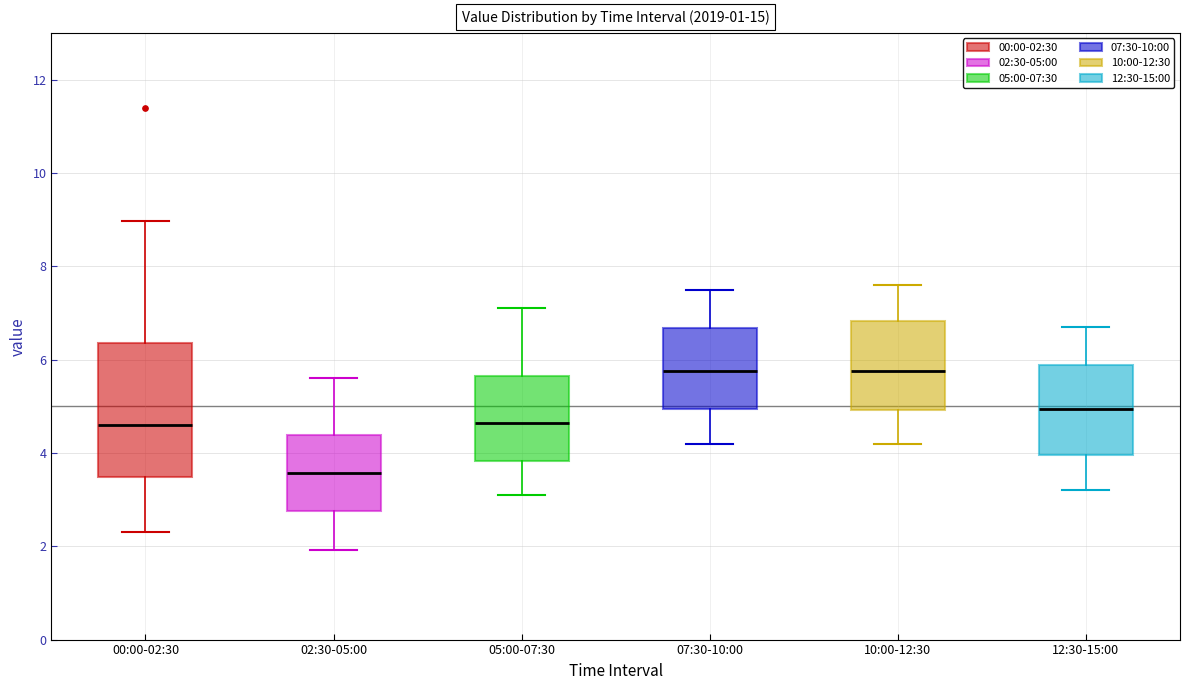

Reading left to right, read every box against the y-axis: the position of its median line, the range the box covers, and the ends of its whiskers. The values are not printed on the chart, so give them approximately, as read against the axis.

00:00-02:30: median 4.6, box 3.4 to 6.4, whiskers 2.4 to 9.0
02:30-05:00: median 3.6, box 2.8 to 4.4, whiskers 2.0 to 5.6
05:00-07:30: median 4.6, box 3.8 to 5.6, whiskers 3.2 to 7.2
07:30-10:00: median 5.8, box 5.0 to 6.6, whiskers 4.2 to 7.6
10:00-12:30: median 5.8, box 5.0 to 6.8, whiskers 4.2 to 7.6
12:30-15:00: median 5.0, box 4.0 to 5.8, whiskers 3.2 to 6.8